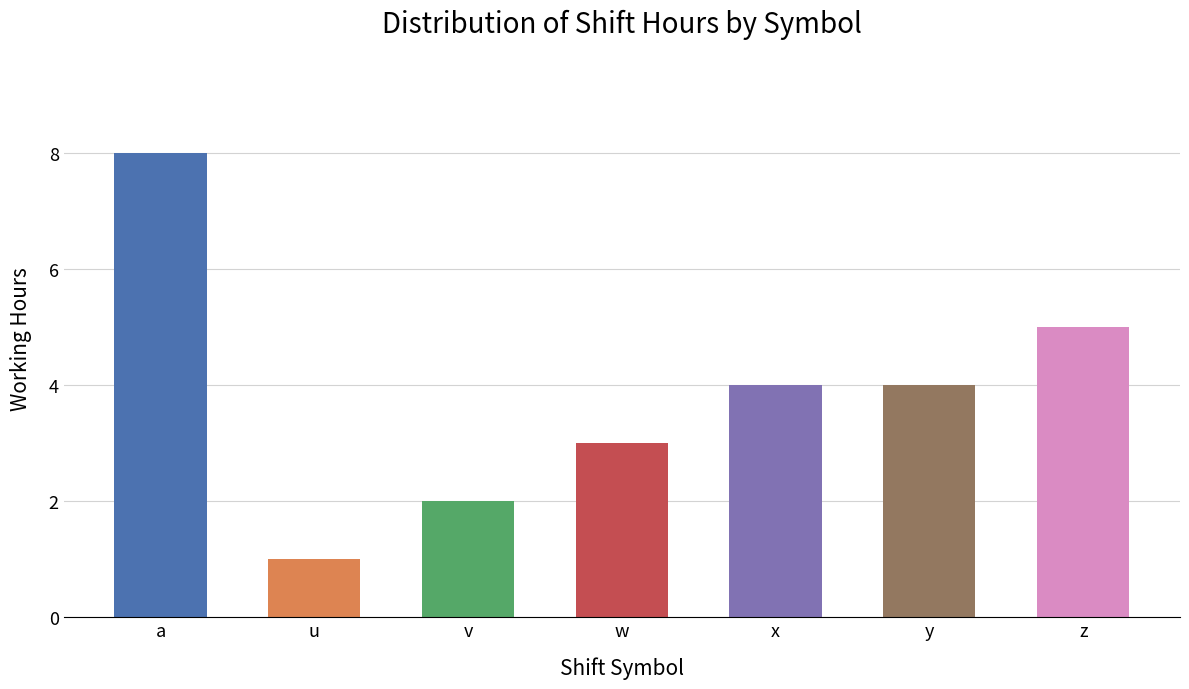

Does the chart contain stacked bars?

No